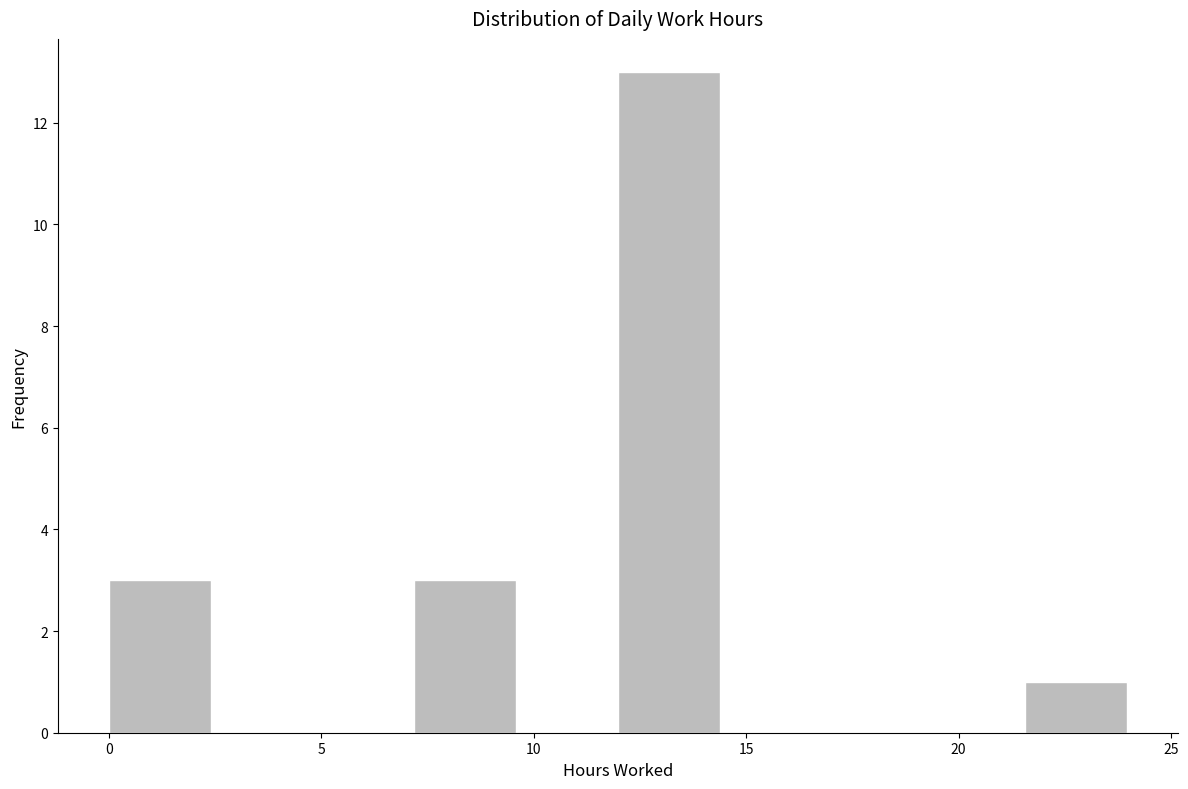

Reading left to right, transcribe this chart: for each bar, give the range it covers on the x-axis and its height. Neither the bar edges nor the heights are printed on the chart, so give them approximately, as read against the axes.

0.0 to 2.5: 3
2.5 to 5.0: 0
5.0 to 7.0: 0
7.0 to 9.5: 3
9.5 to 12.0: 0
12.0 to 14.5: 13
14.5 to 17.0: 0
17.0 to 19.0: 0
19.0 to 21.5: 0
21.5 to 24.0: 1